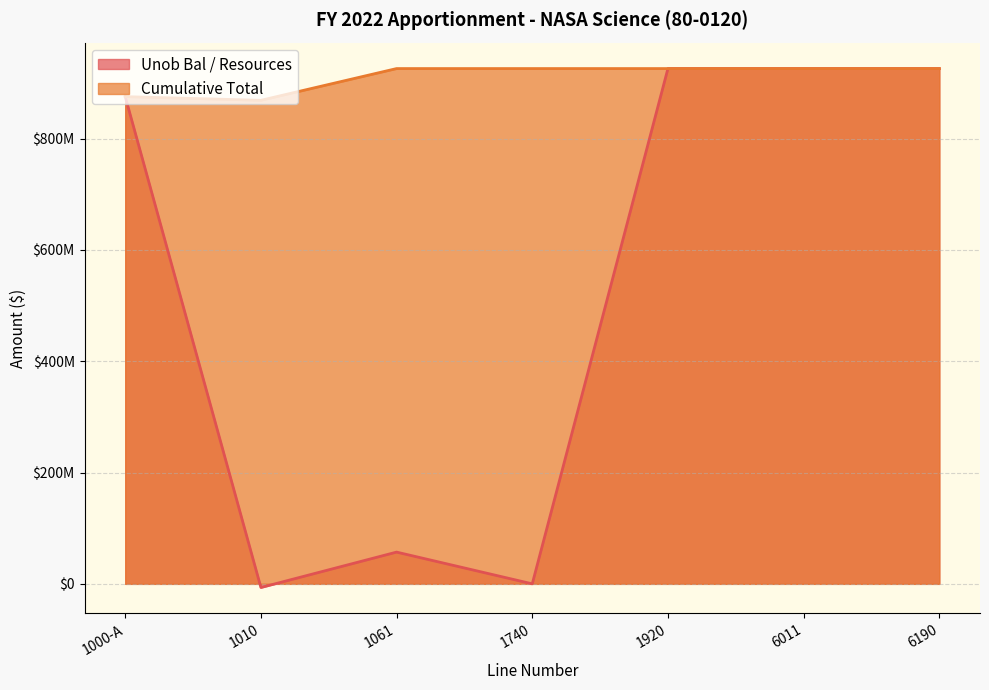

List the series in order of their peak value, highest first.

Unob Bal / Resources, Cumulative Total